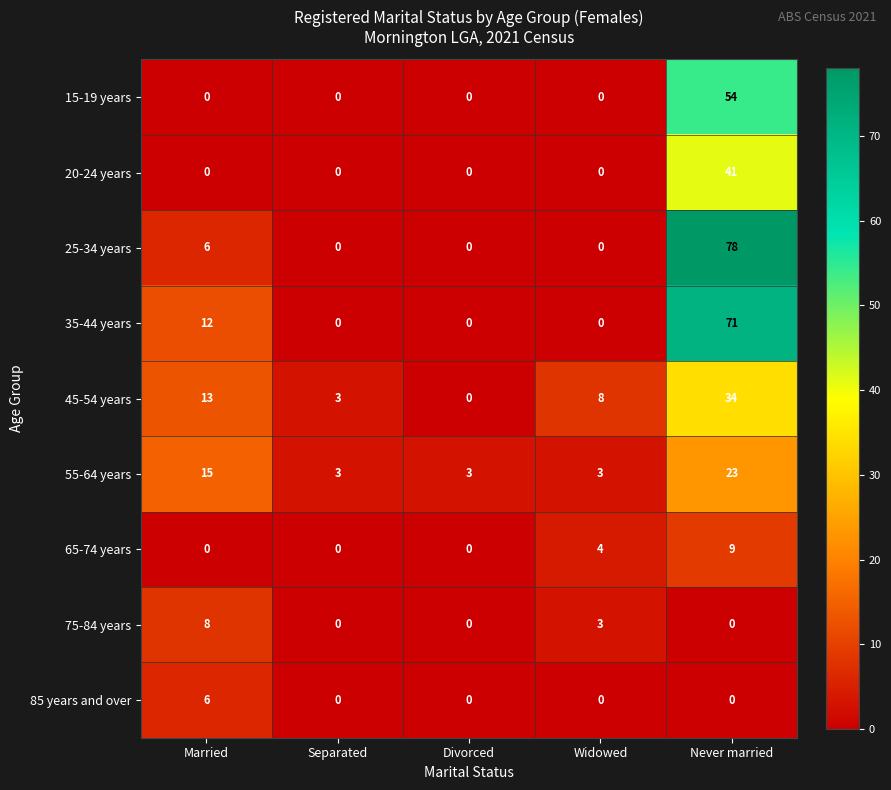

True or false: 75-84 years has a value of 3 at Widowed.

True